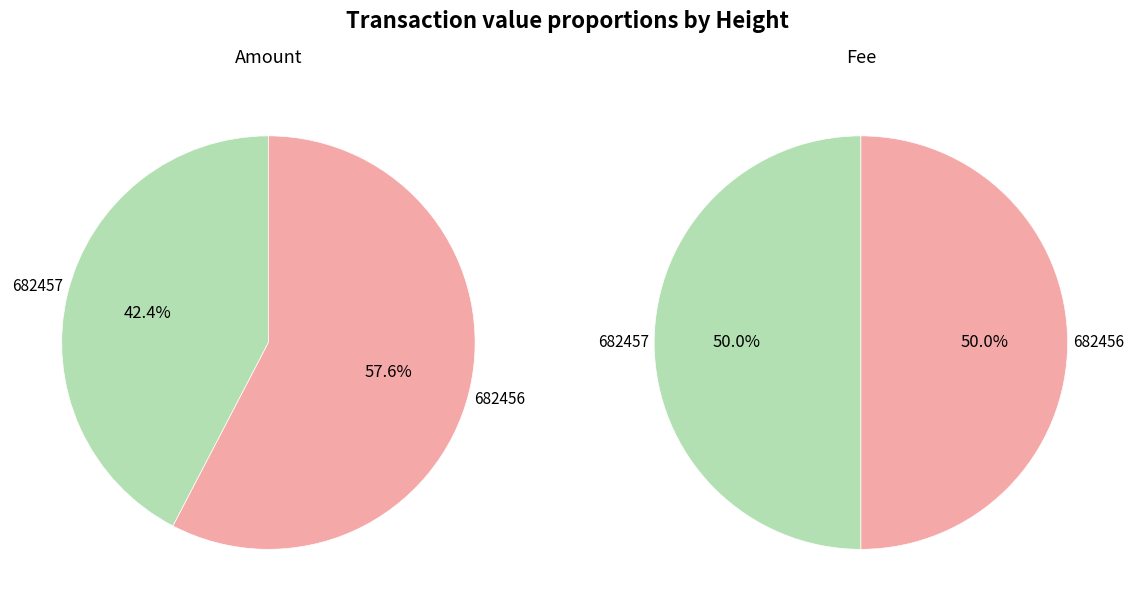

What percentage do 682457 and 682456 together represent?

100.0%